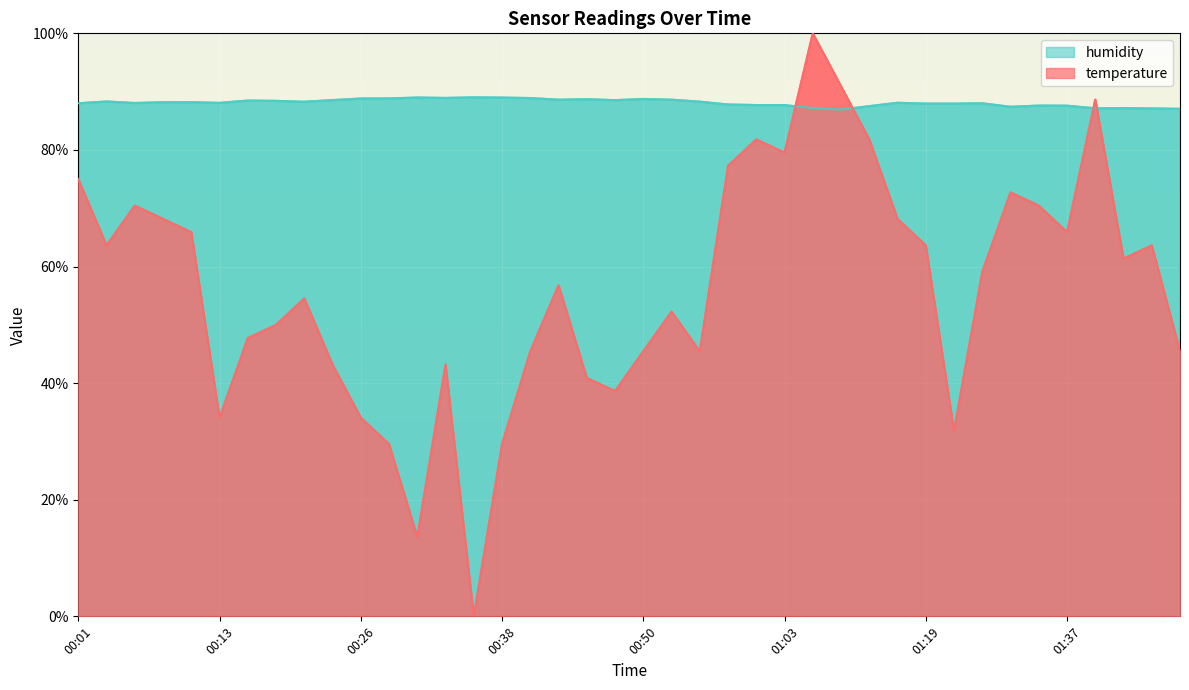

At which label is temperature closest to 50?

00:18